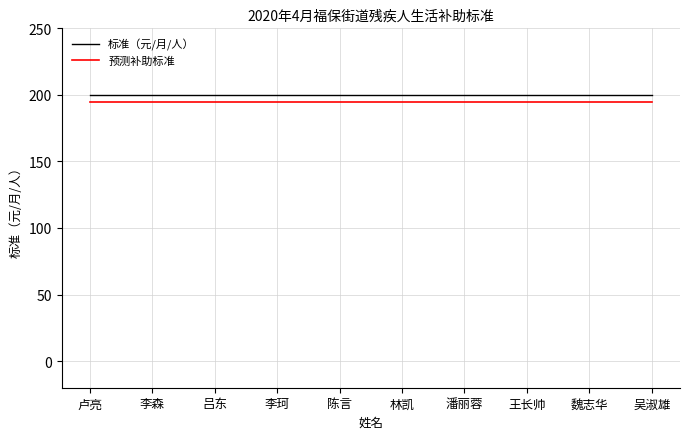

What is the spread (max minus min) of values at 陈言?

5